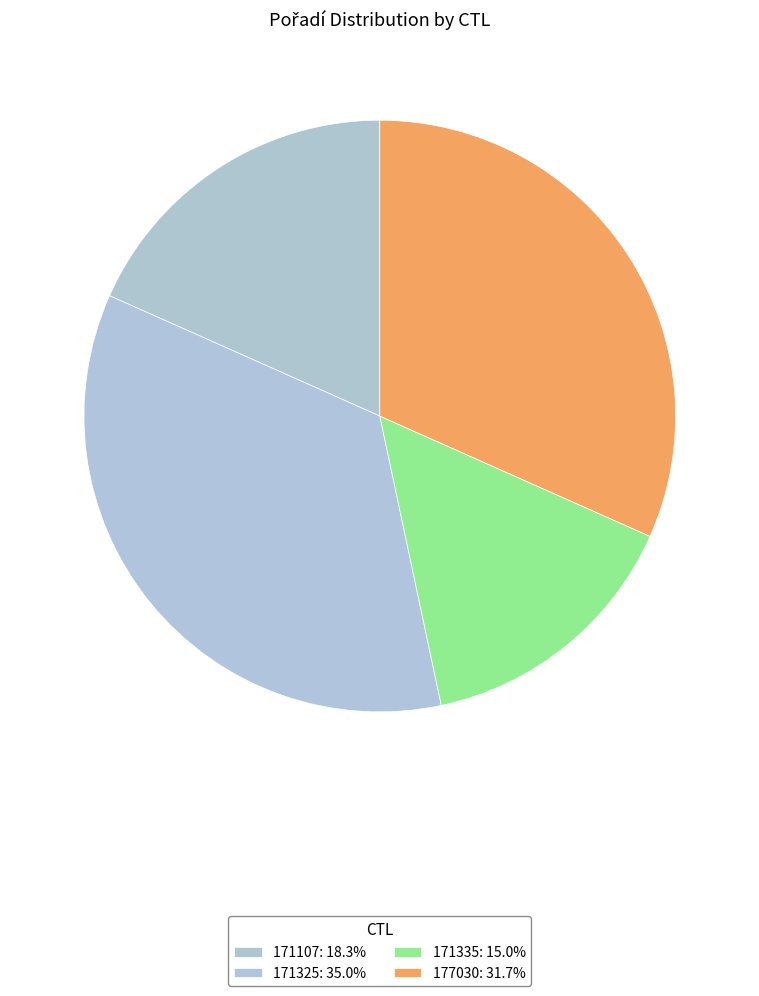

Which category has the smallest portion of the pie?

171335